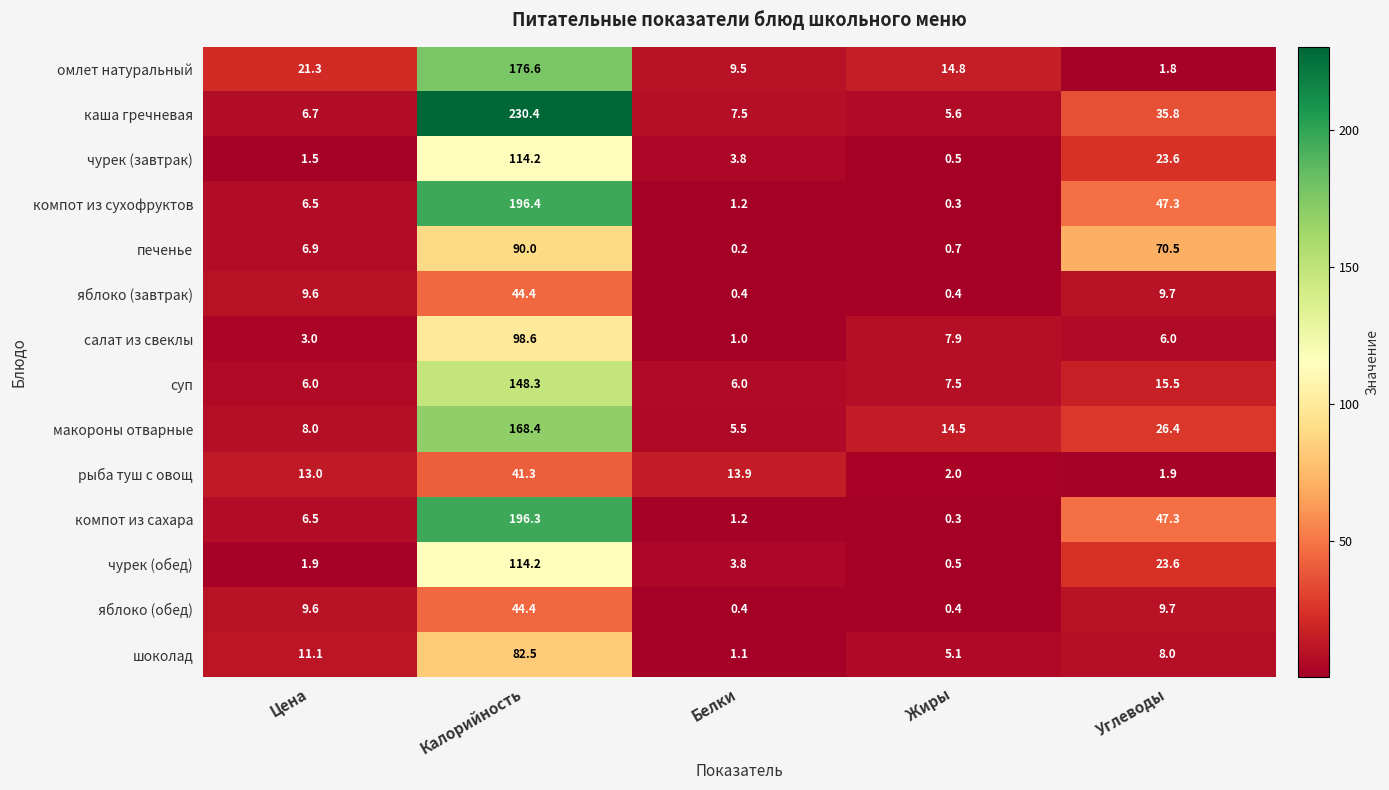

Where is яблоко (обед) nearest to the value 22?

Углеводы